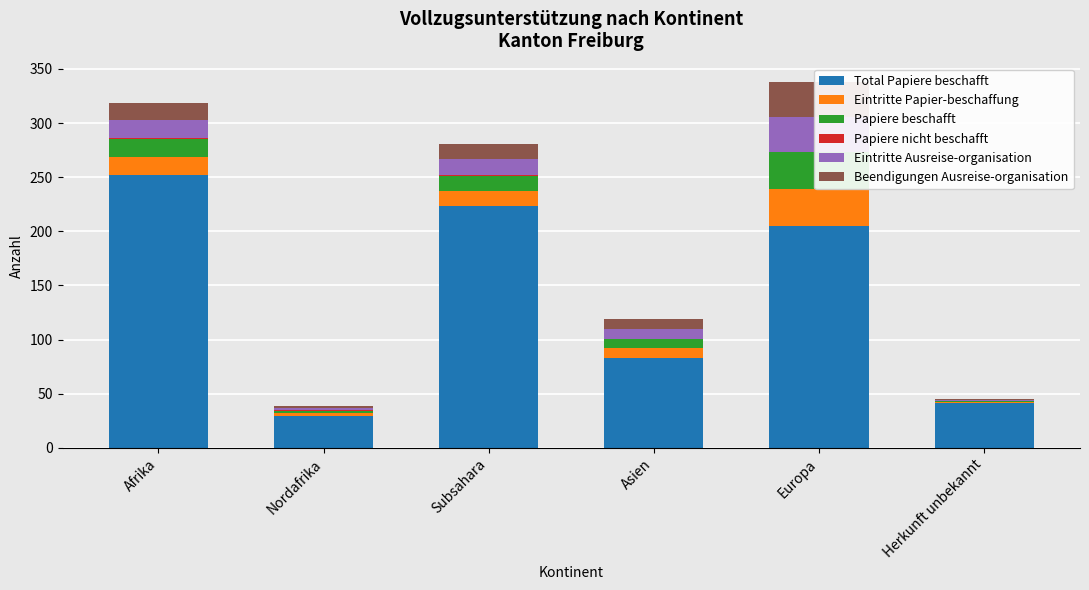

Reading right to left, list all the values displayed in this chart.

Total Papiere beschafft: 41	205	83	223	29	252
Eintritte Papier-beschaffung: 1	34	9	14	3	17
Papiere beschafft: 1	34	9	14	2	16
Papiere nicht beschafft: 0	0	0	1	1	1
Eintritte Ausreise-organisation: 1	33	9	15	2	17
Beendigungen Ausreise-organisation: 1	32	9	14	2	16